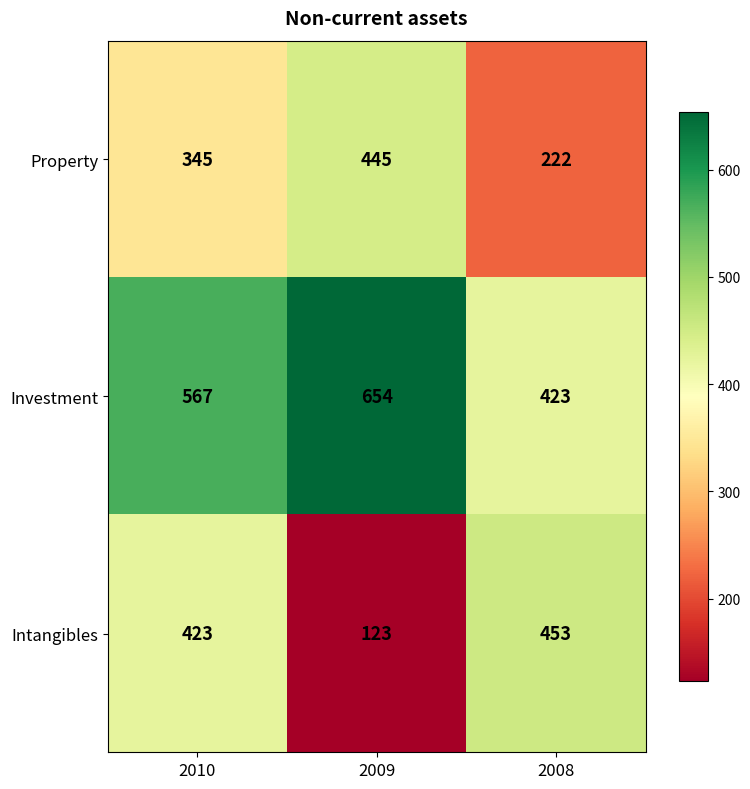

What is the sum of the Intangibles values at 2010 and 2008?

876